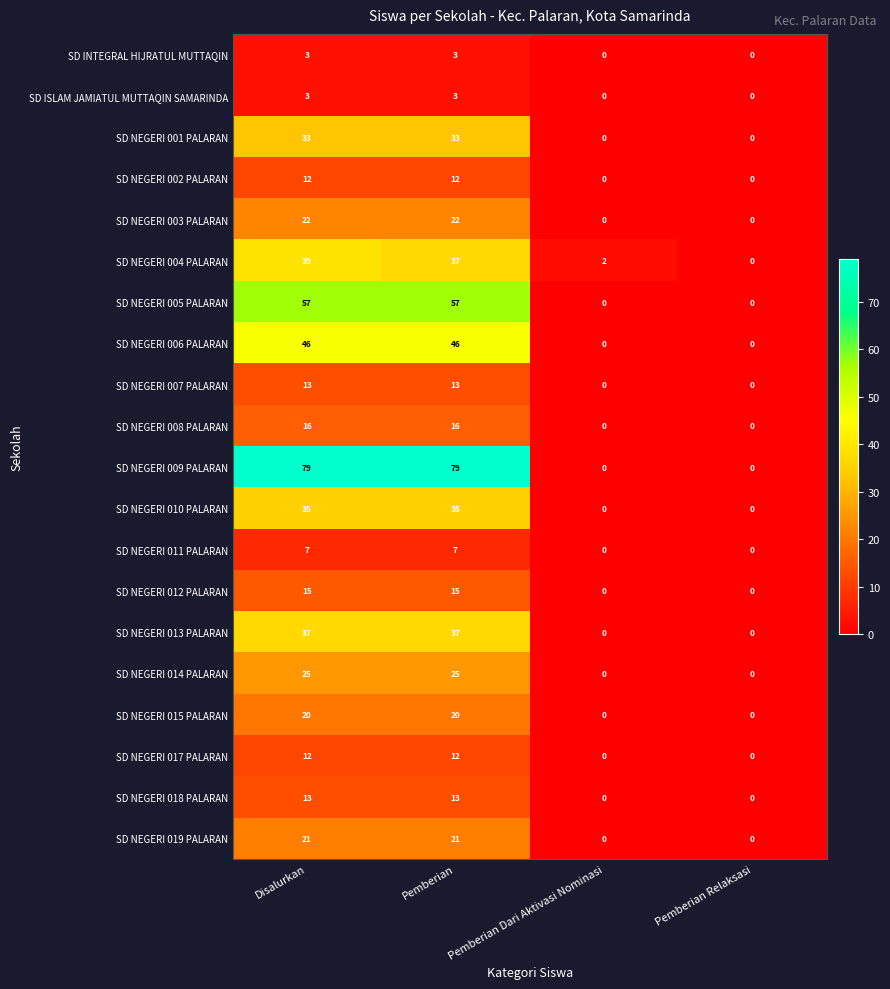

What is the sum of all SD NEGERI 004 PALARAN values?

78